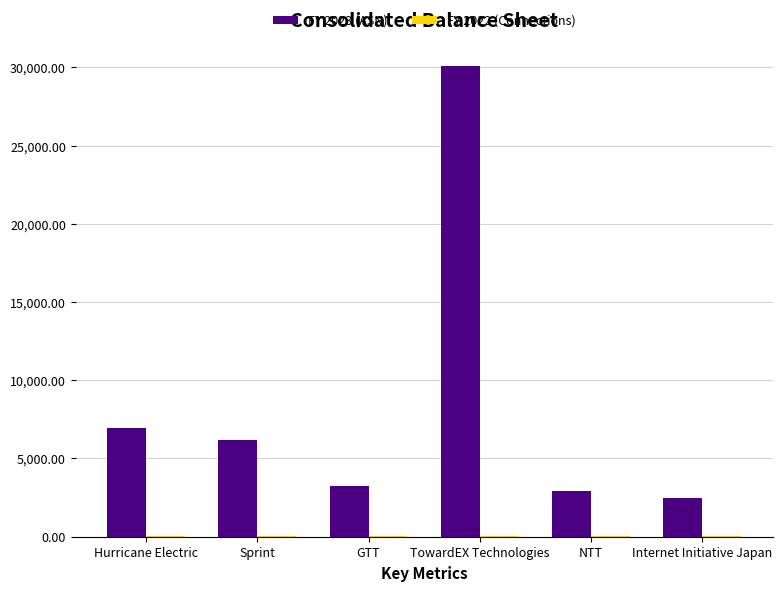

At which category is the sum across all series the highest?

TowardEX Technologies